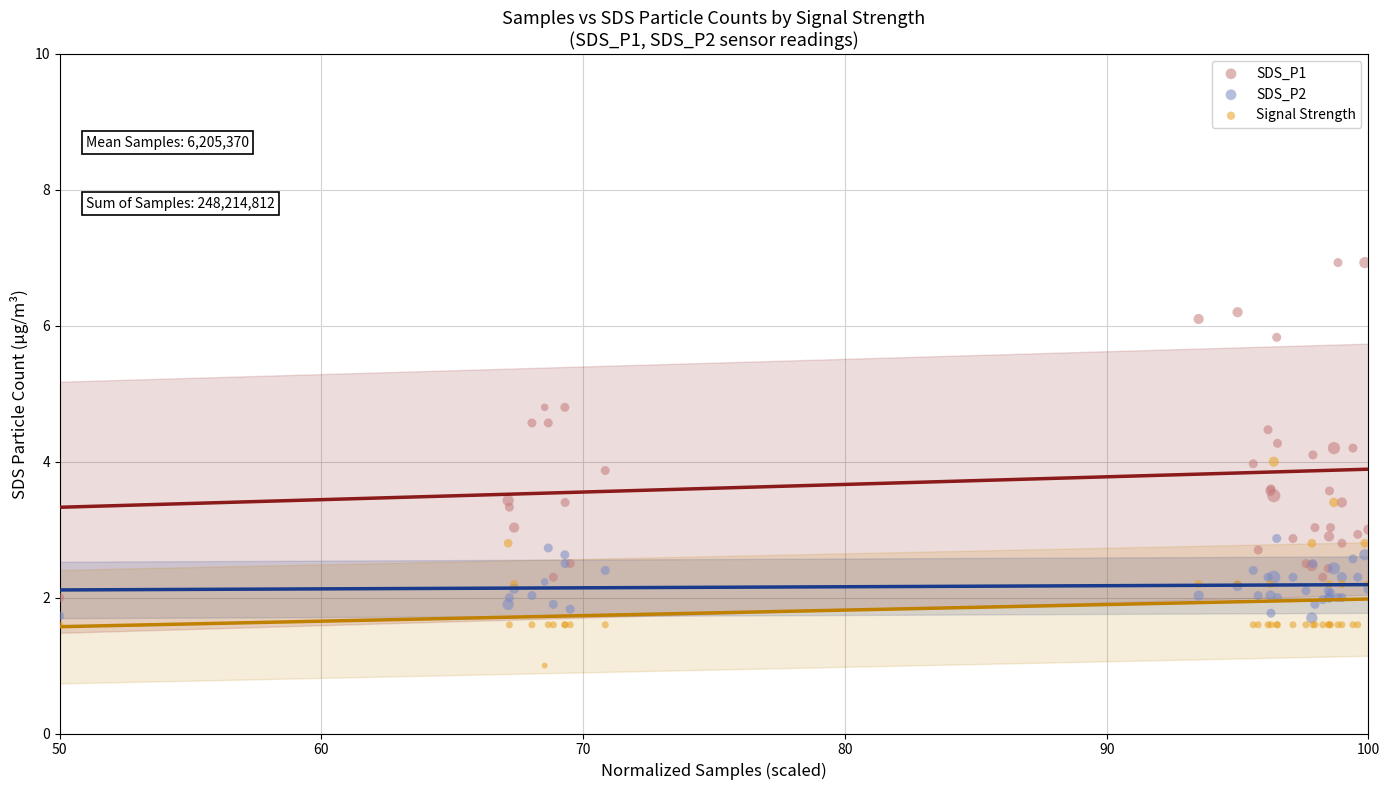

What are all the series names shown in the legend?

SDS_P1, SDS_P2, Signal Strength